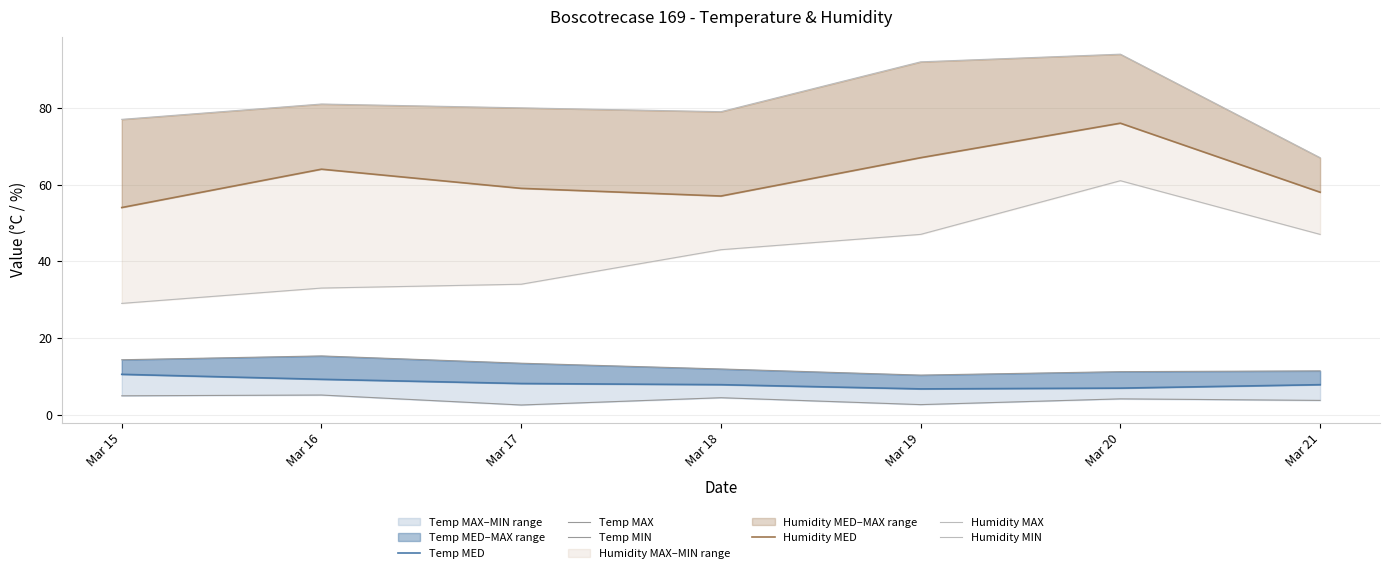

True or false: Temp MIN and Humidity MIN intersect in this chart.

False